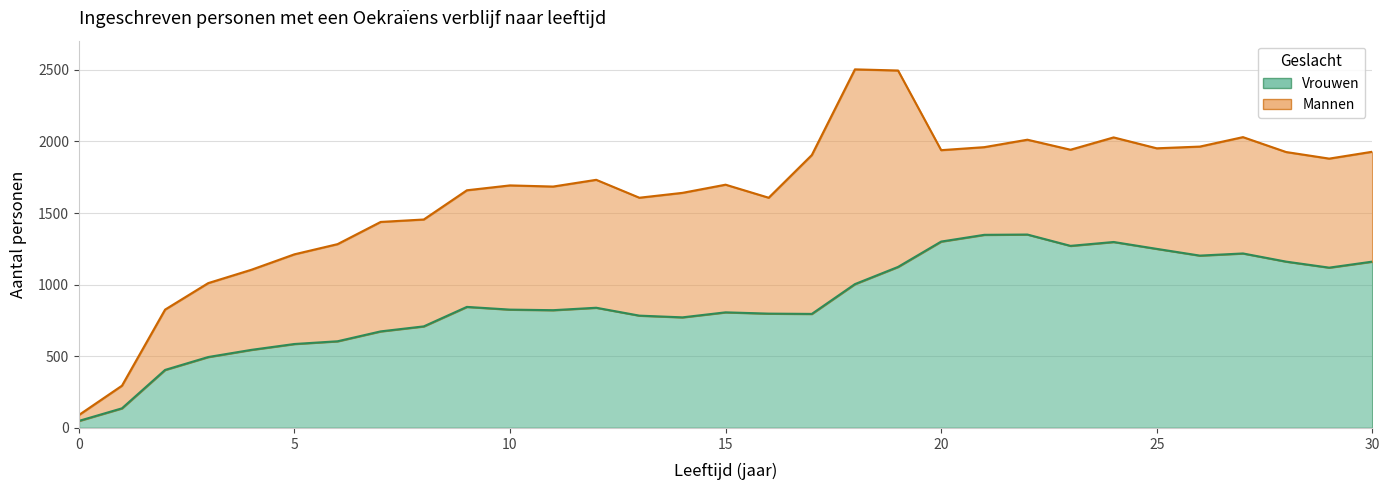

Where is the data nearest to the value 699?

8